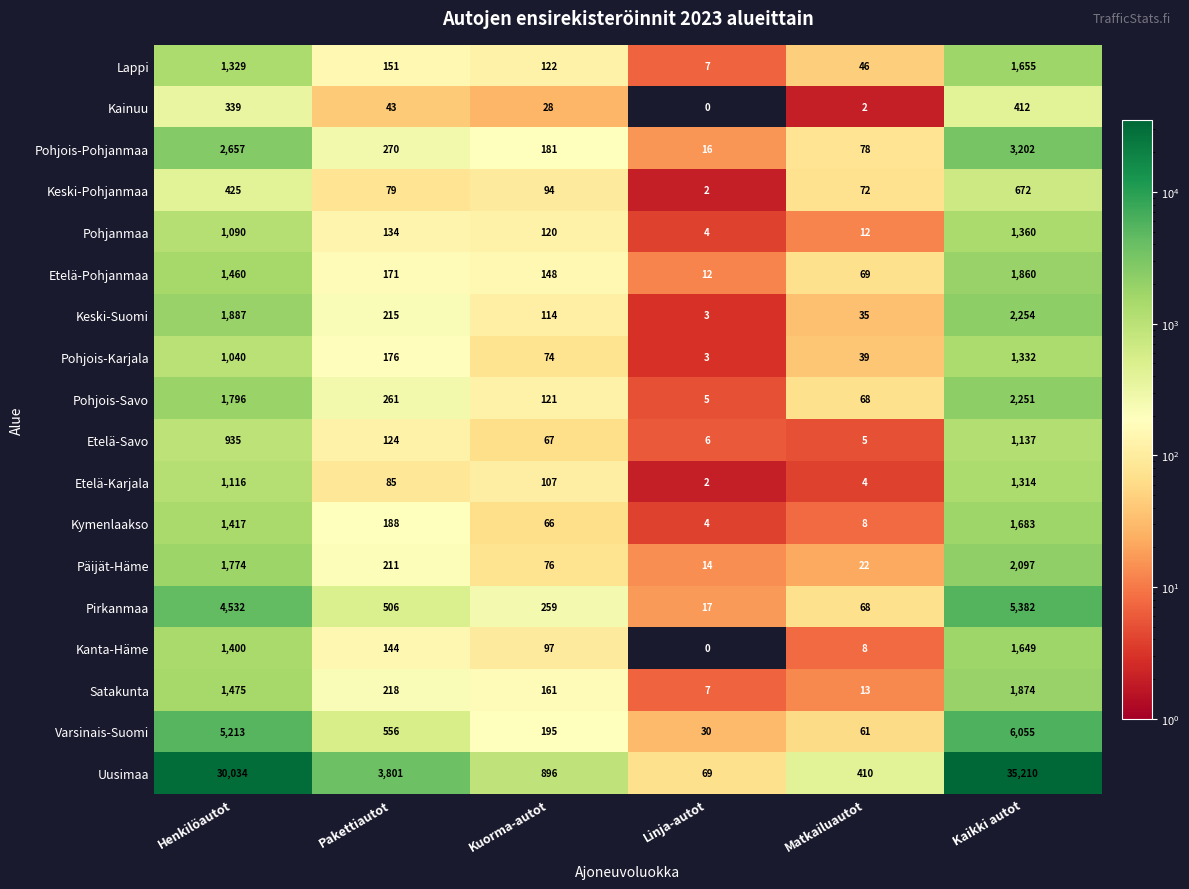

True or false: Lappi has a value of 242 at Pakettiautot.

False